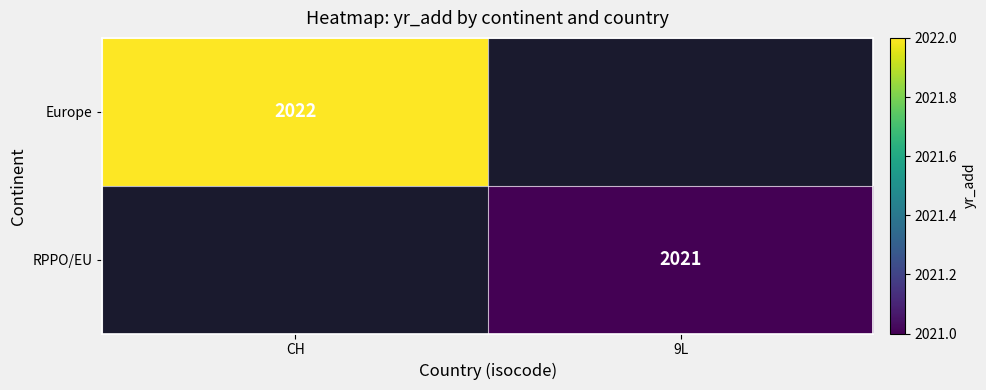

True or false: RPPO/EU has a value of 2021 at 9L.

True